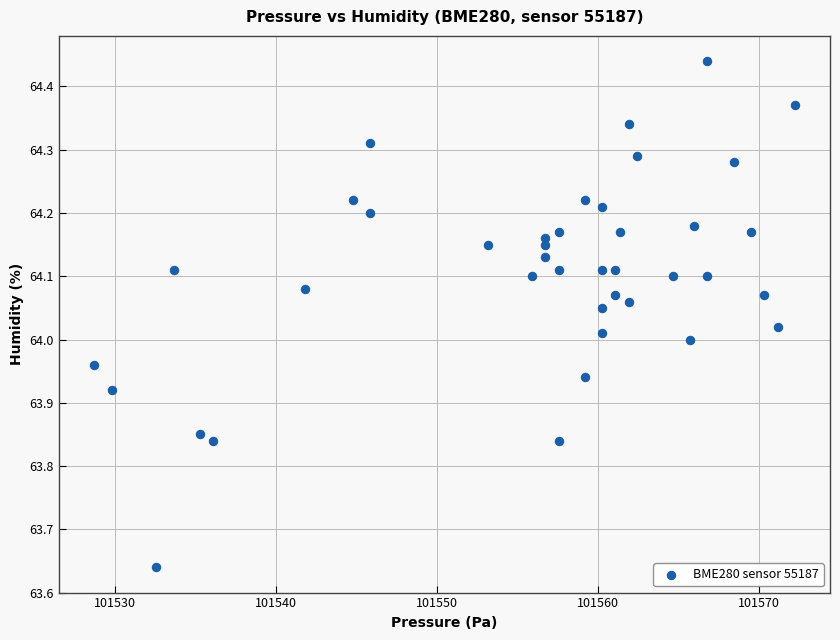

What is the range of X values (max minus min)?

43.6